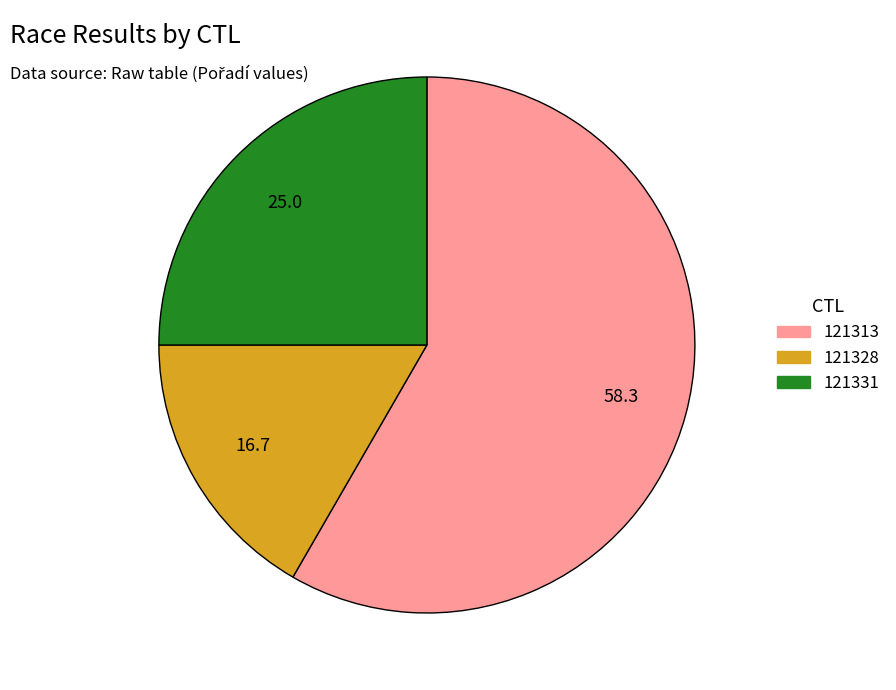

Rank the categories by value from lowest to highest.

121328, 121331, 121313